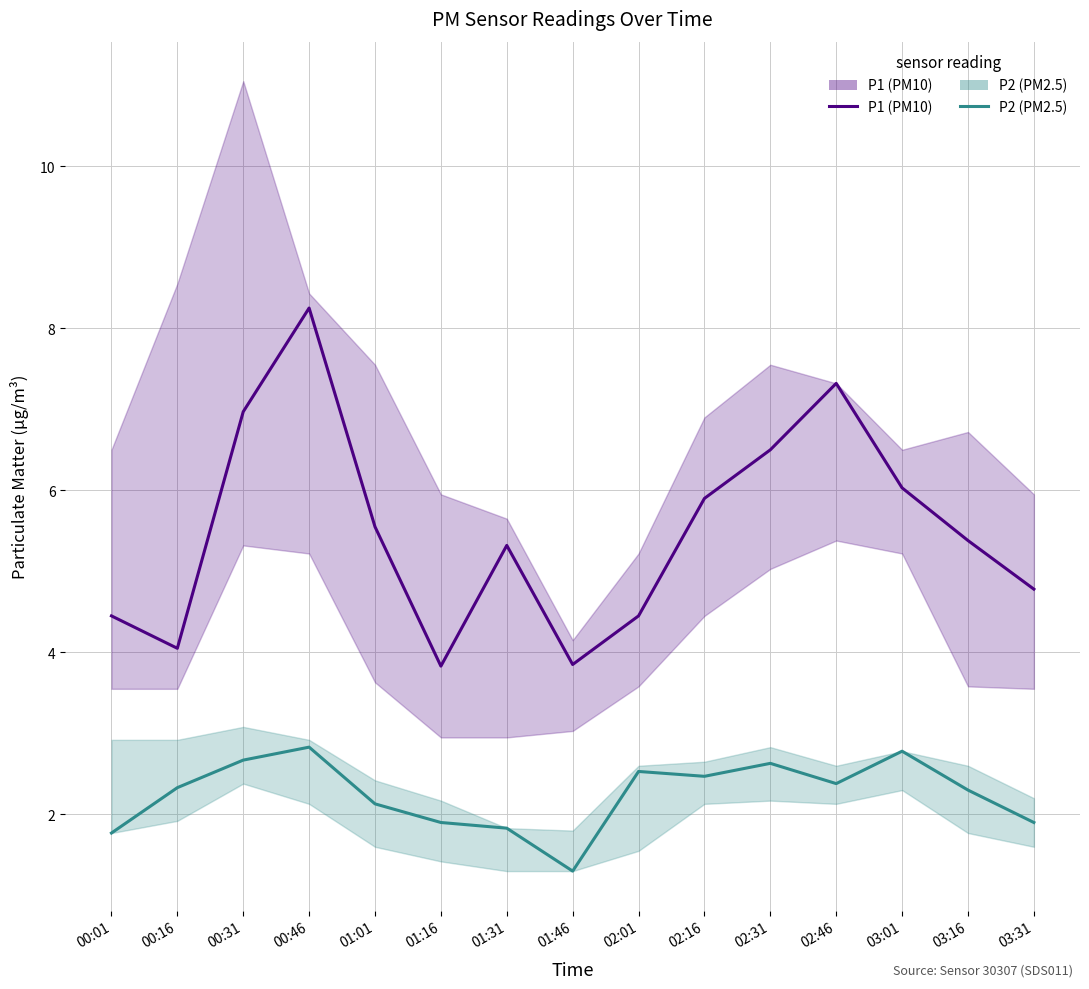

Reading right to left, what are all the values shown in this chart?

P1: 03:31=4.8	03:16=5.4	03:01=6.0	02:46=7.3	02:31=6.5	02:16=5.9	02:01=4.5	01:46=3.9	01:31=5.3	01:16=3.8	01:01=5.5	00:46=8.2	00:31=7.0	00:16=4.0	00:01=4.5
P2: 03:31=1.9	03:16=2.3	03:01=2.8	02:46=2.4	02:31=2.6	02:16=2.5	02:01=2.5	01:46=1.3	01:31=1.8	01:16=1.9	01:01=2.1	00:46=2.8	00:31=2.7	00:16=2.3	00:01=1.8